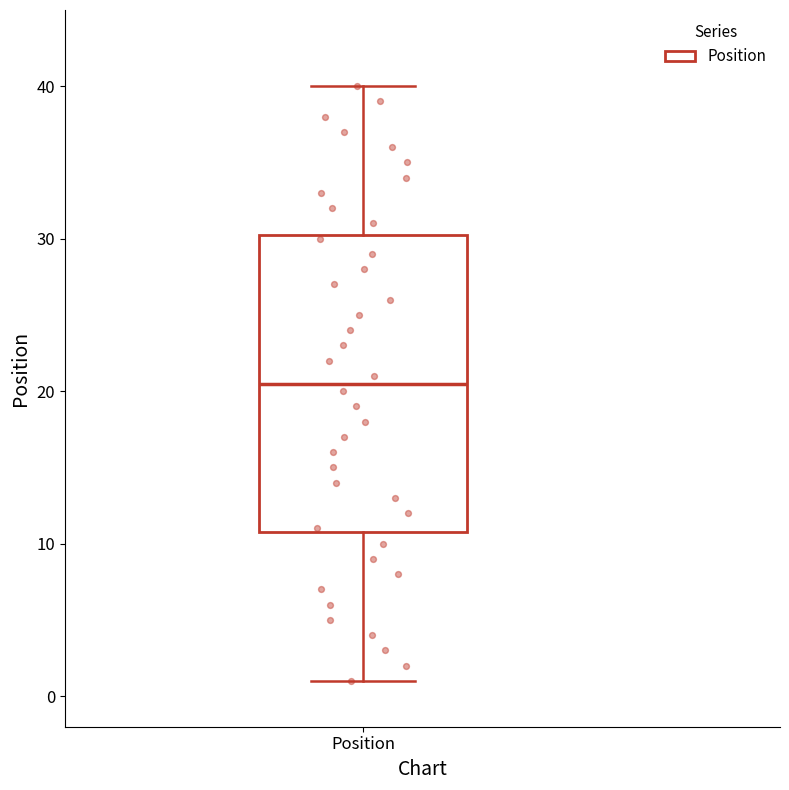

Where does the upper whisker of the box for Position end on the y-axis? The values are not printed on the chart, so give them approximately, as read against the axis.

40